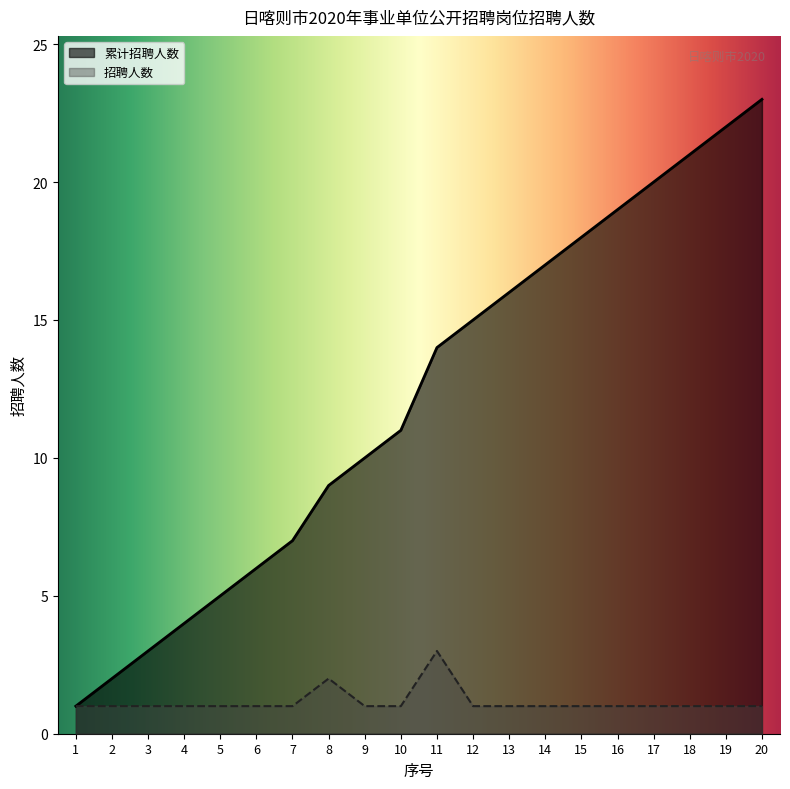

What is the total value across all series at 16?

20